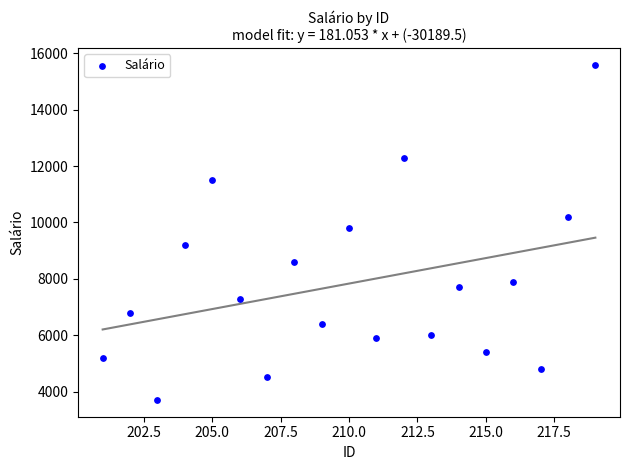

What Y value in the scatter plot is closest to 9650?

9800